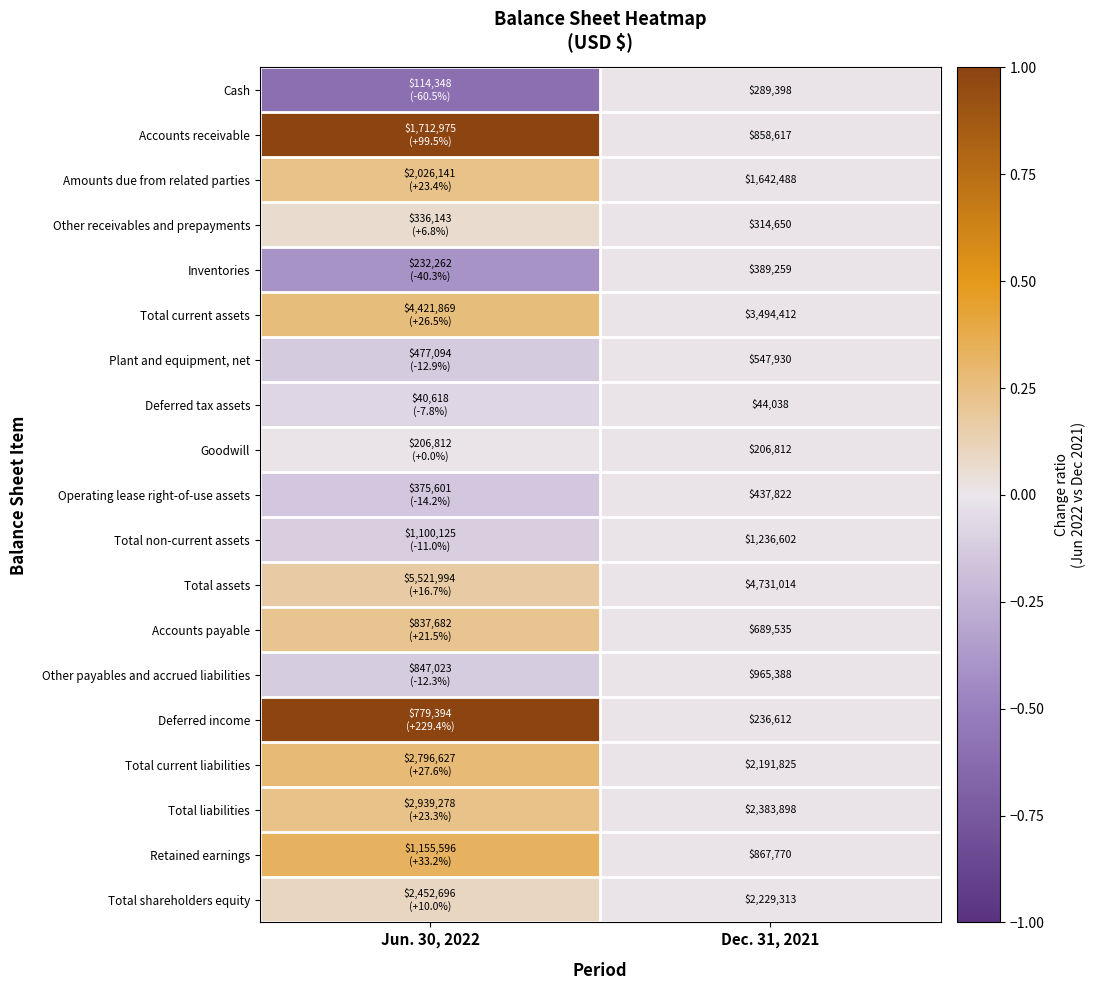

At which category is the sum across all series the highest?

Jun. 30, 2022